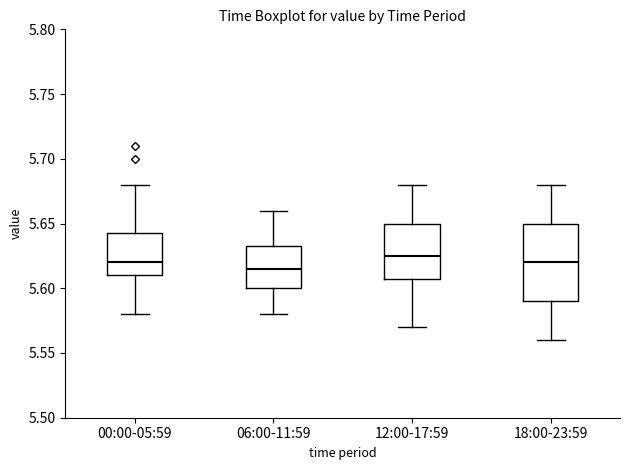

Where does the upper whisker of the box for 12:00-17:59 end on the y-axis? The values are not printed on the chart, so give them approximately, as read against the axis.

5.680